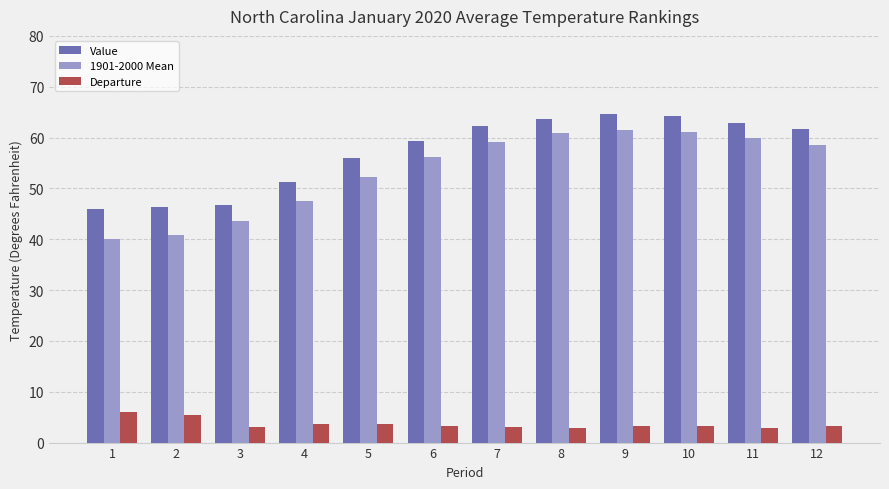

What is the minimum value shown in the chart?

2.8